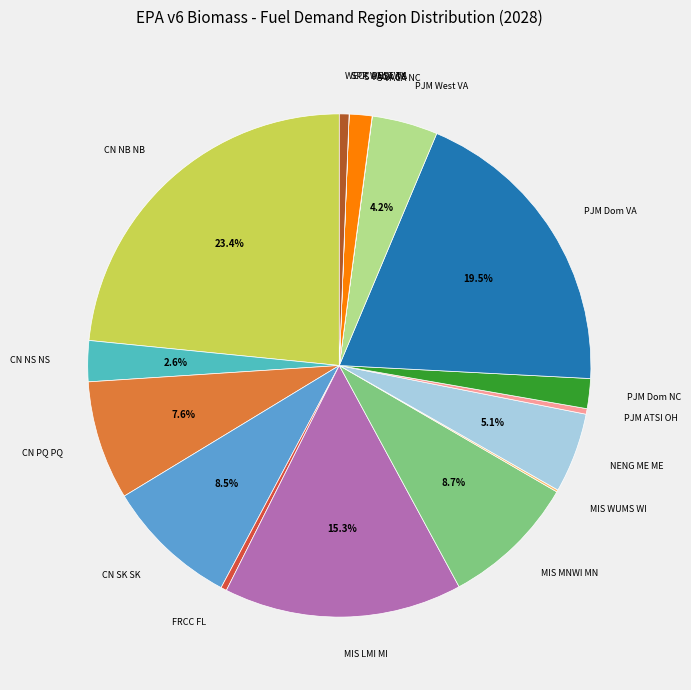

Is there any slice that represents more than half of the pie?

No